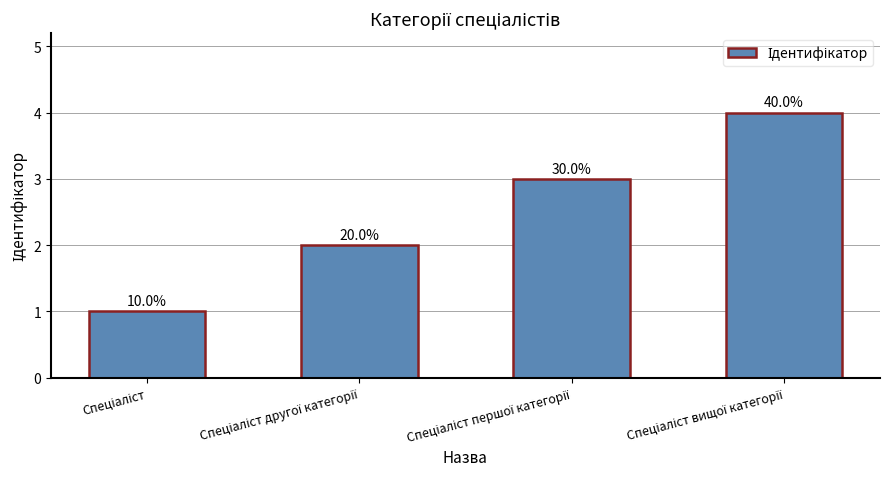

What is the label of the 3rd bar from the right?

Спеціаліст другої категорії